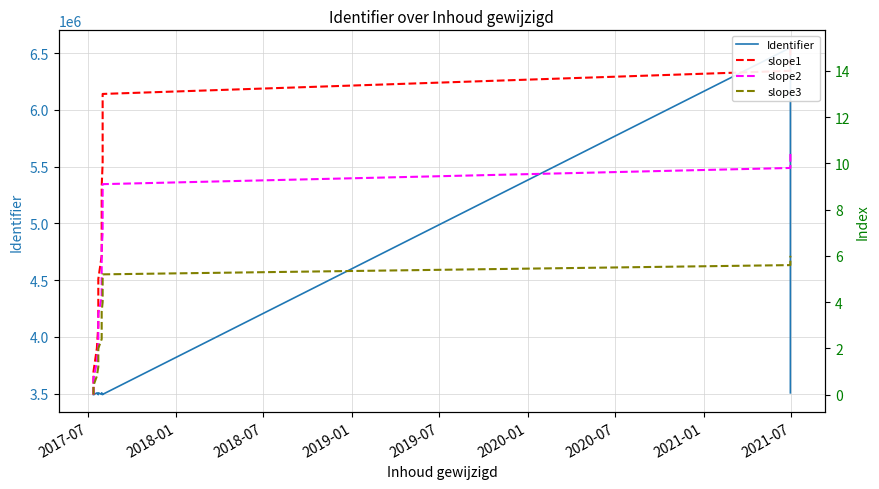

What is the label of the 15th point from the right?

2018-01